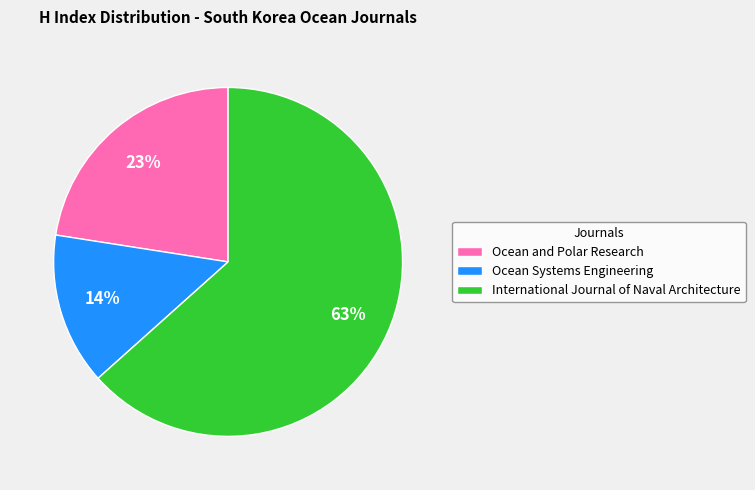

Count the number of slices in the pie.

3